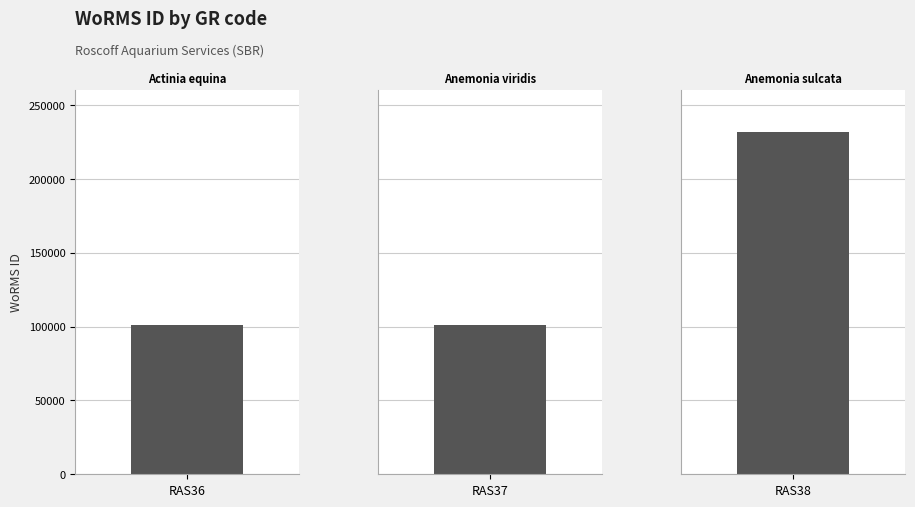

True or false: the data shows 89953 at RAS38.

False